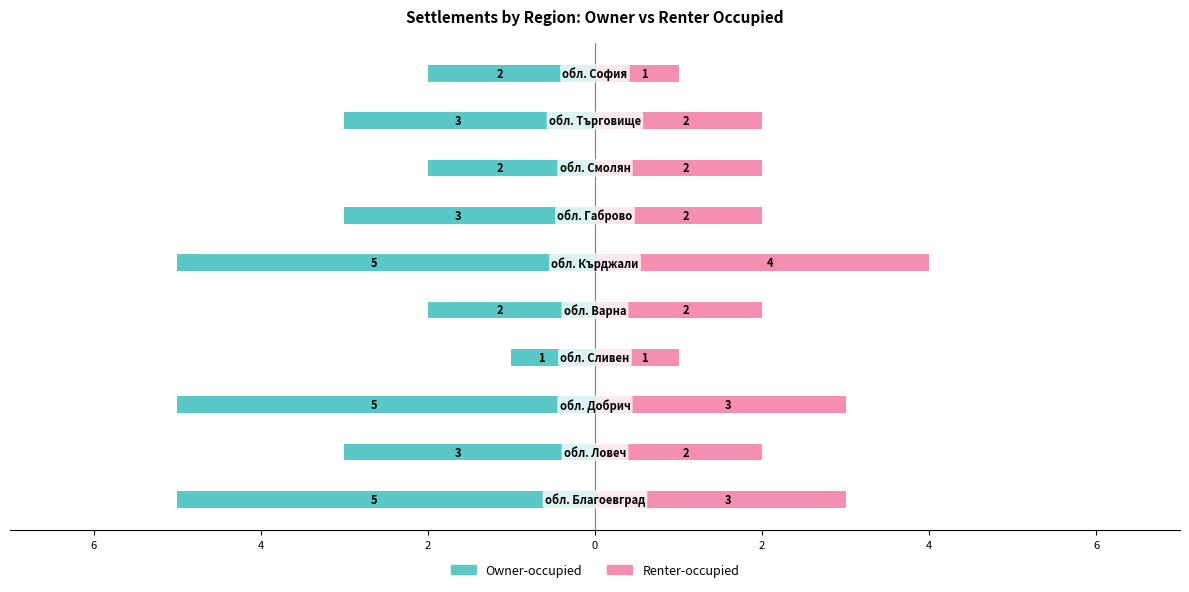

Between 6 and 4, which is larger?

6